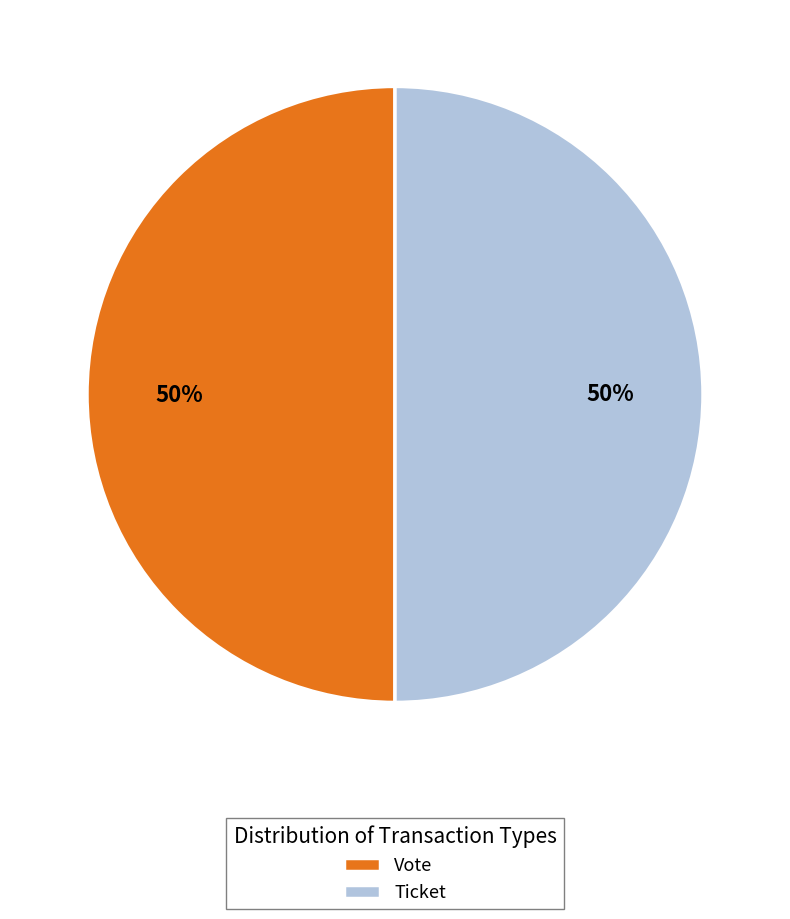

The Ticket slice represents 50% of the pie. True or false?

True